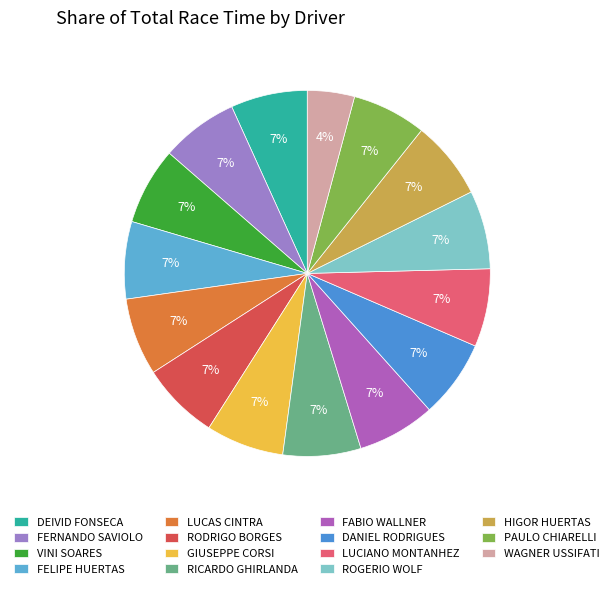

To the nearest percent, what is the difference between the largest and smallest slice percentages?

3%